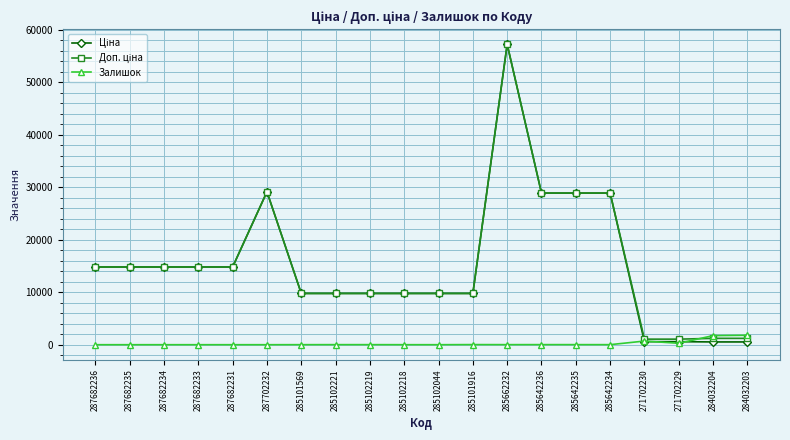

What is the total value across all series at 287682233?

29635.2